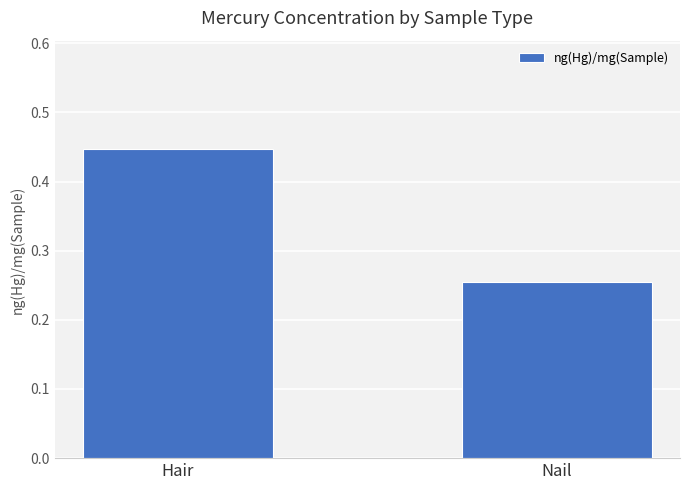

What is the difference between the values at Nail and Hair?

0.2